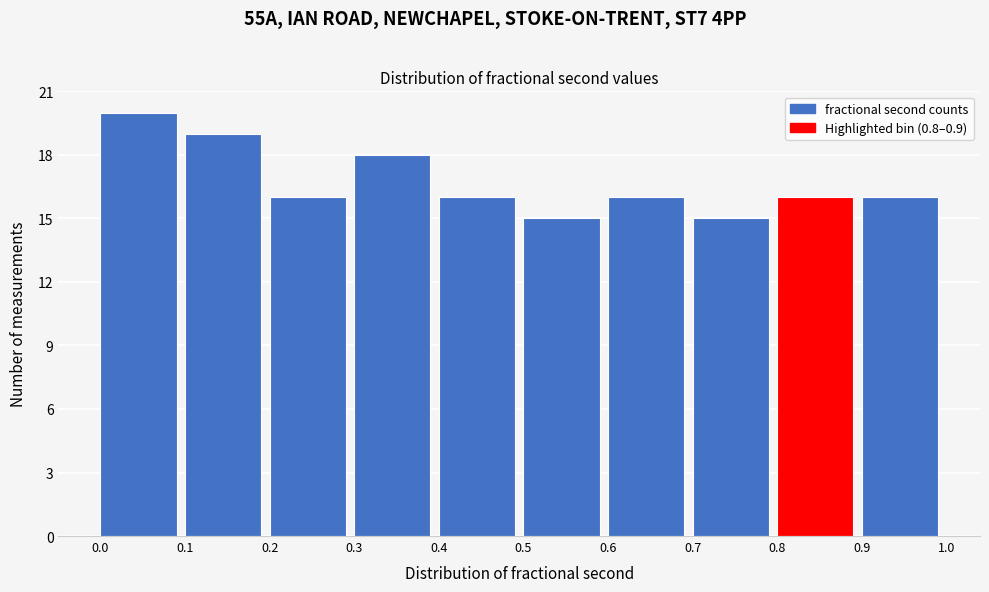

What is the height of the bar covering 0.0 to 0.1 on the x-axis? The values are not printed on the chart, so give them approximately, as read against the axis.

20